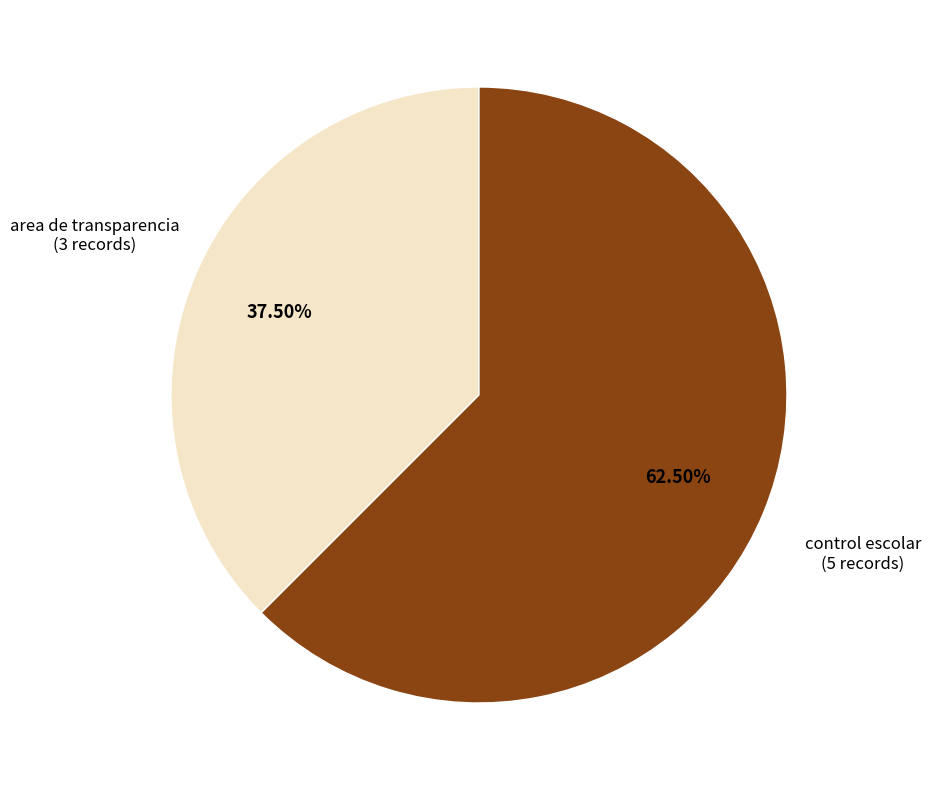

Is there any slice that represents more than half of the pie?

Yes